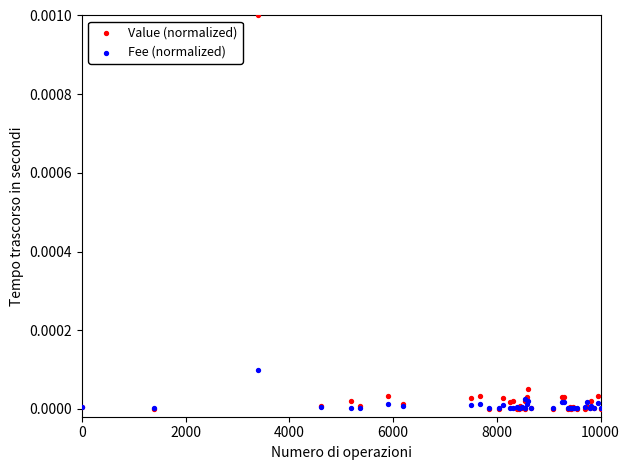

Which series has the widest spread of Y values?

Value (normalized)